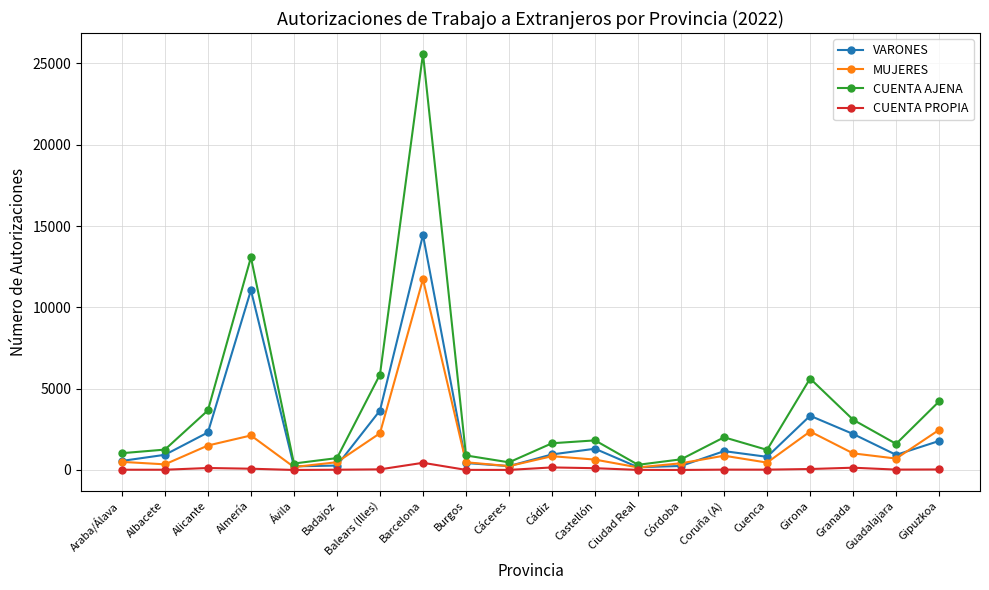

True or false: VARONES has a value of 223 at Ávila.

True